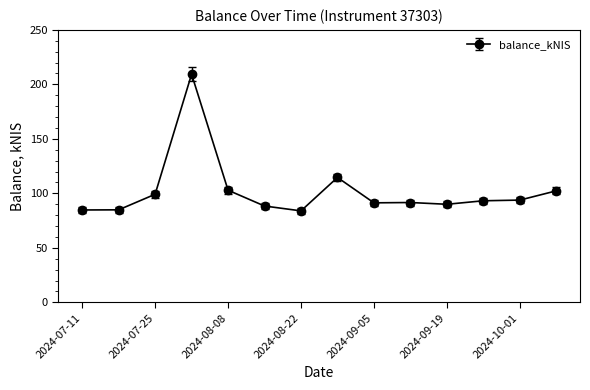

What is the maximum value shown in the chart?

209.4